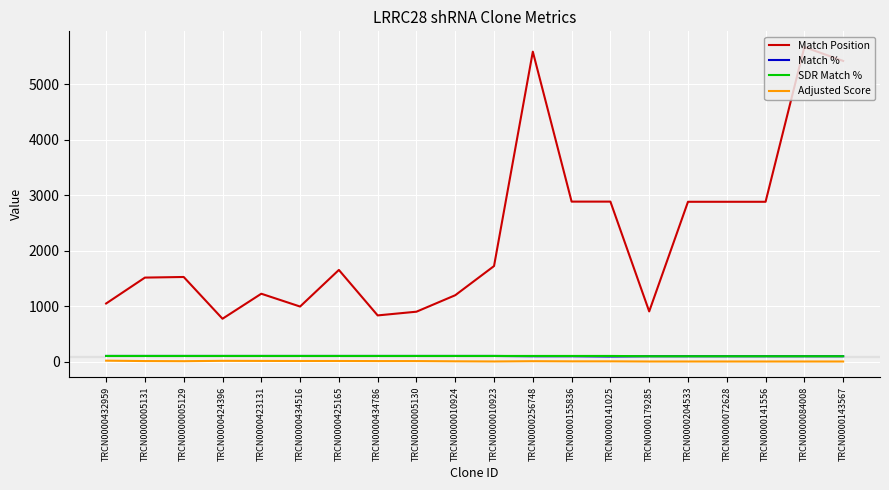

What is the sum of the Match % values at TRCN0000143567 and TRCN0000141556?

190.0